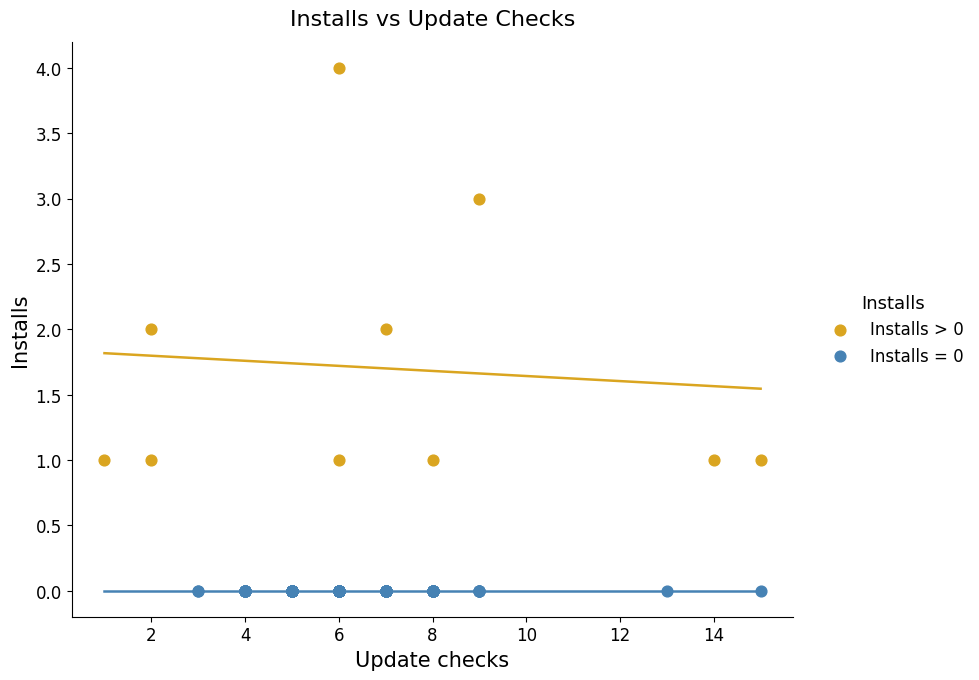

Which series contains the lowest Y value?

Installs = 0